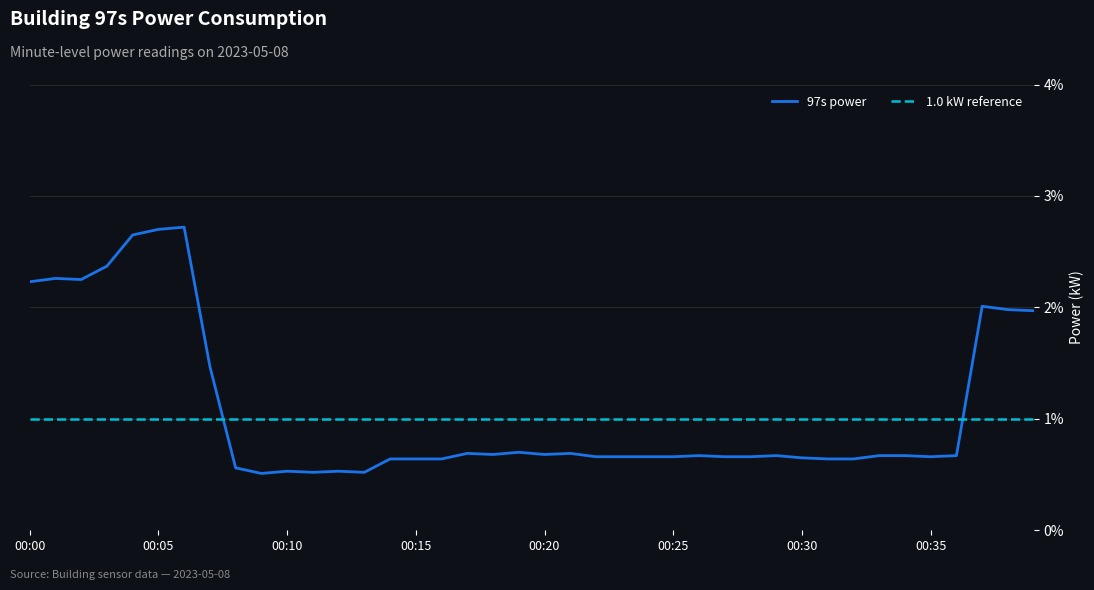

Reading right to left, what are all the values shown in this chart?

2.0	2.0	2.0	0.7	0.7	0.7	0.7	0.6	0.6	0.7	0.7	0.7	0.7	0.7	0.7	0.7	0.7	0.7	0.7	0.7	0.7	0.7	0.7	0.6	0.6	0.6	0.5	0.5	0.5	0.5	0.5	0.6	1.5	2.7	2.7	2.6	2.4	2.2	2.3	2.2